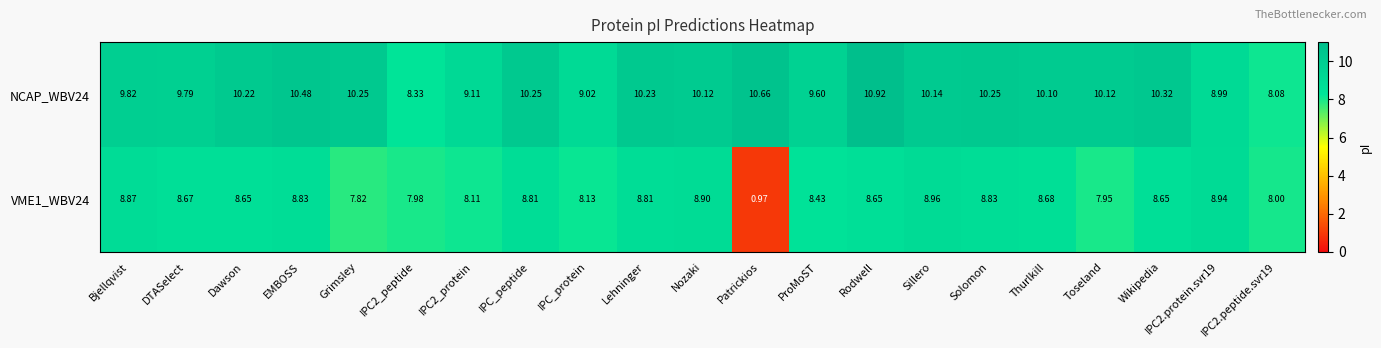

What is the greatest value displayed?

10.9